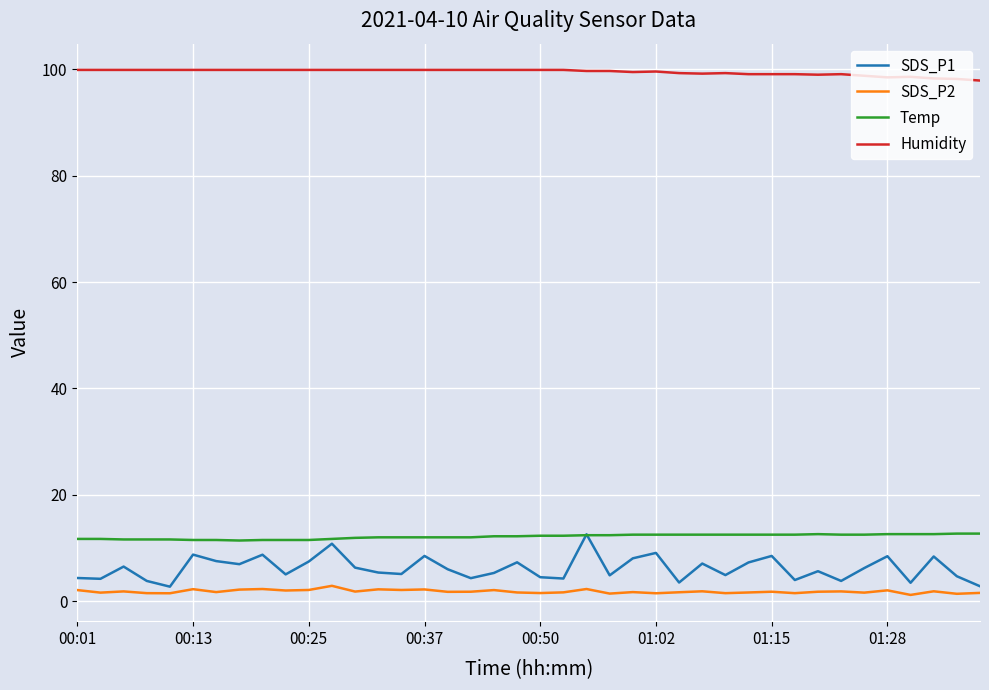

True or false: SDS_P2 and Temp intersect in this chart.

False